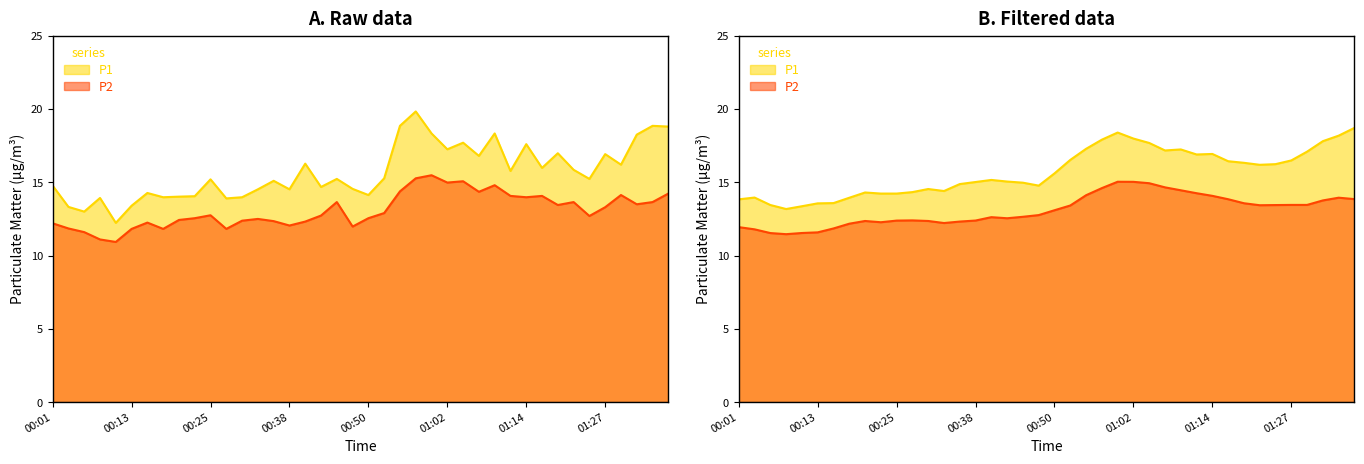

What is the smallest value displayed?

10.9